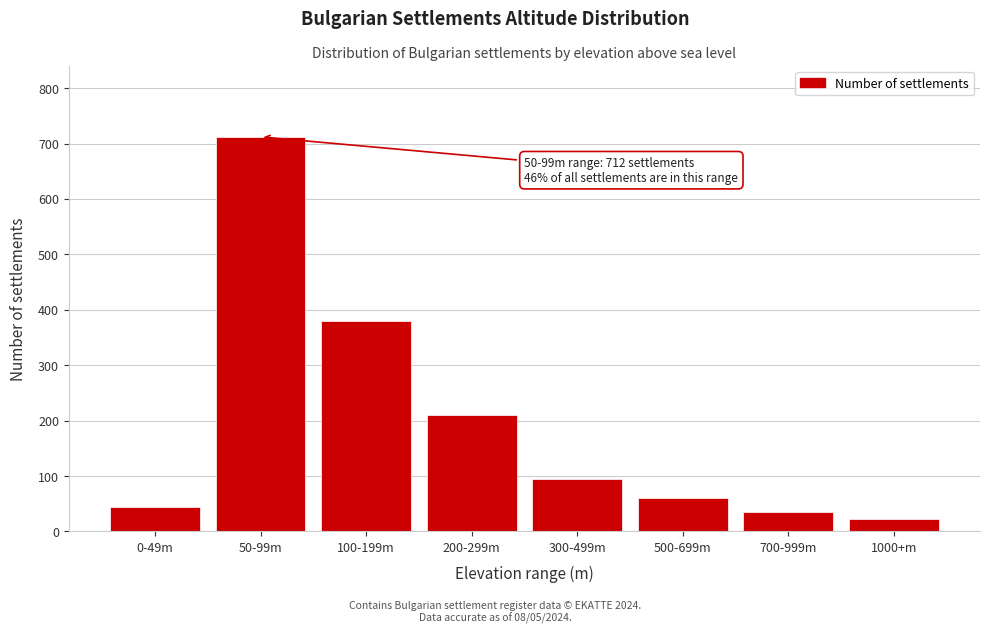

Reading left to right, extract all data points from this chart.

45	712	380	210	95	60	35	22